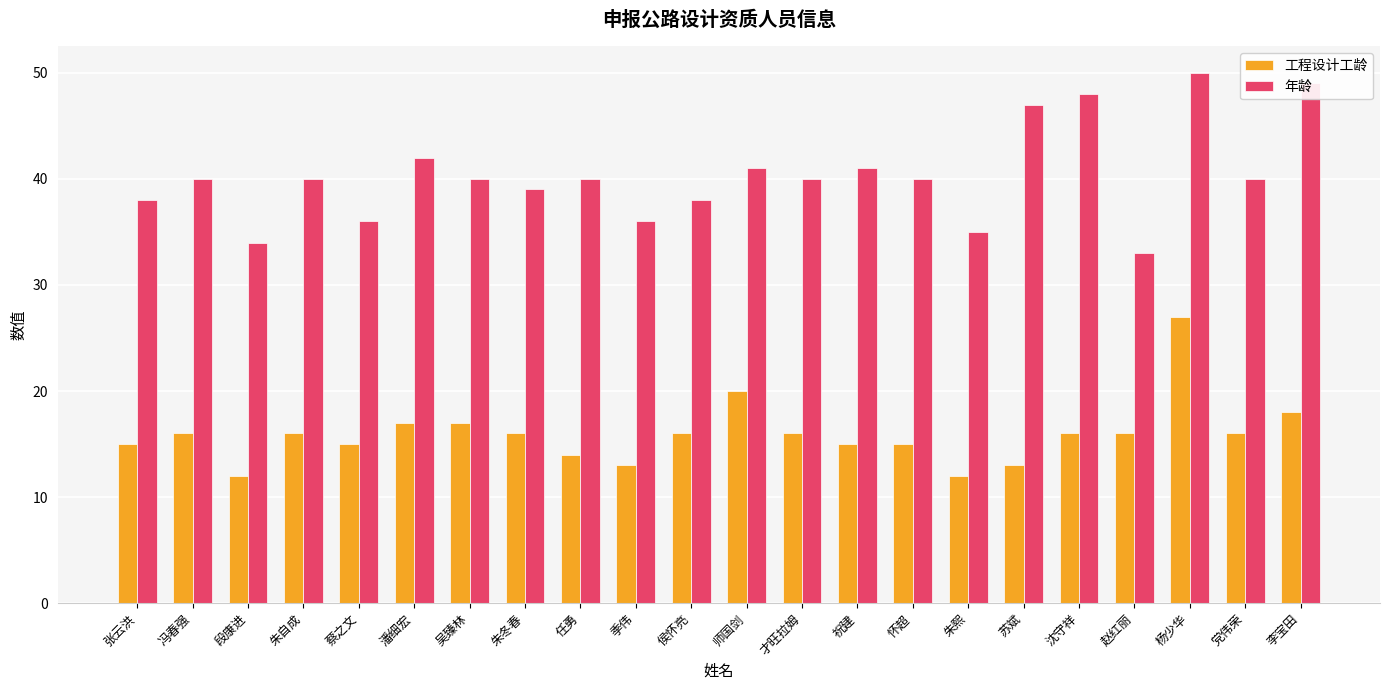

How many distinct data groups are displayed?

2